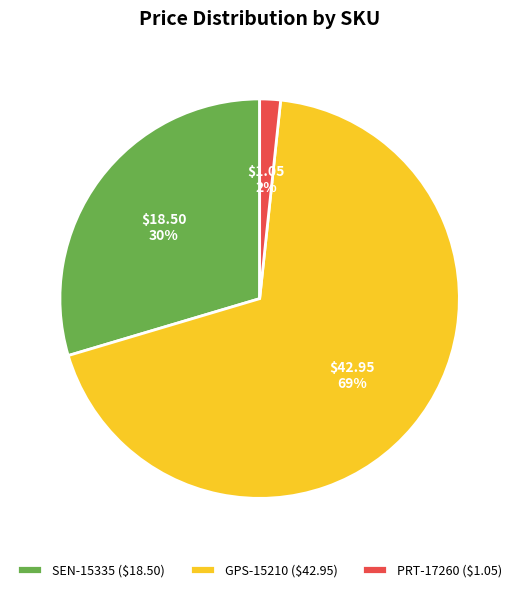

To the nearest percent, what portion does PRT-17260 represent?

2%